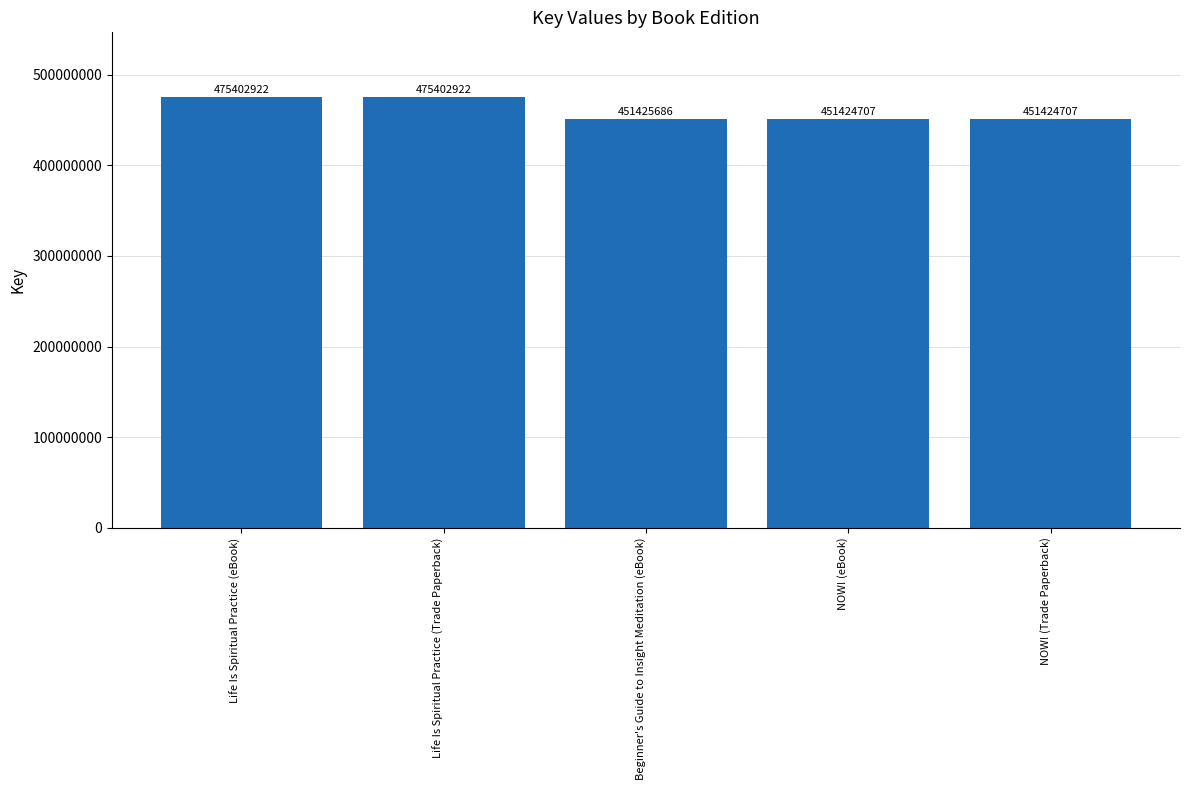

Between Life Is Spiritual Practice (Trade Paperback) and NOW! (eBook), which is larger?

Life Is Spiritual Practice (Trade Paperback)